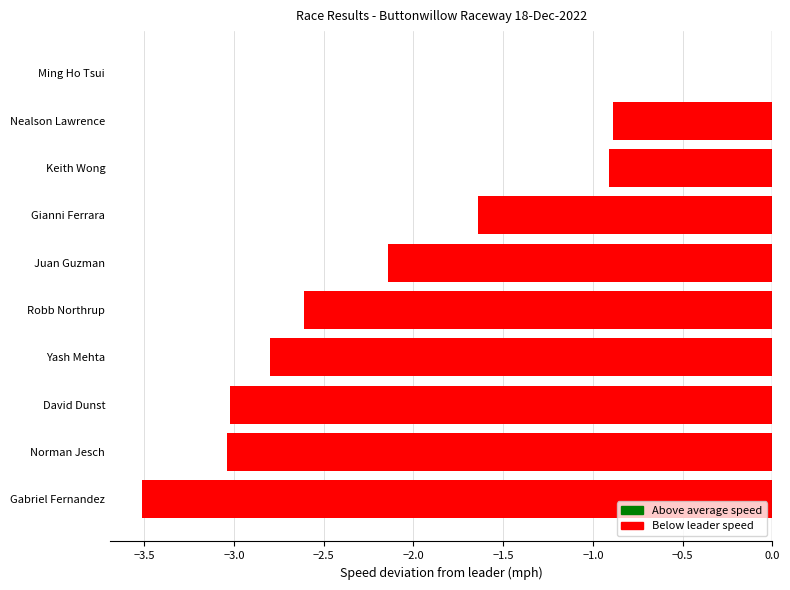

What is the sum of the values at Norman Jesch and Gianni Ferrara?

-4.7